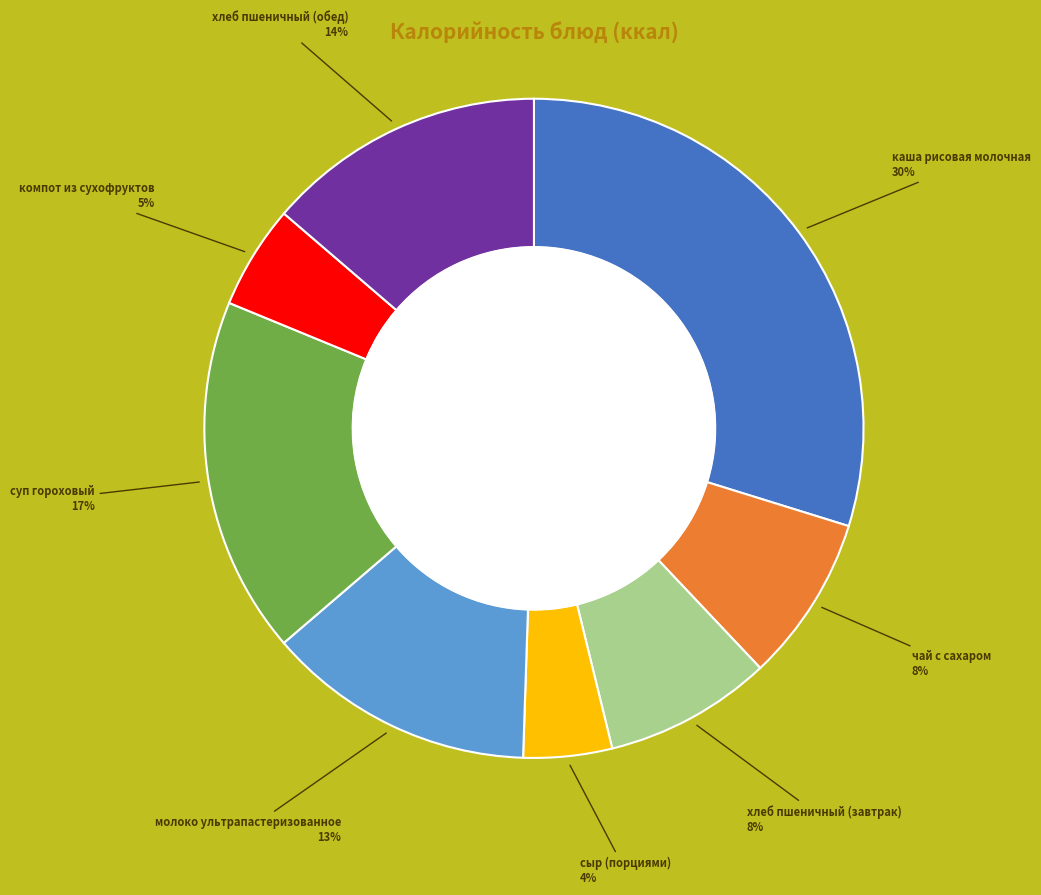

Does any single category account for the majority?

No